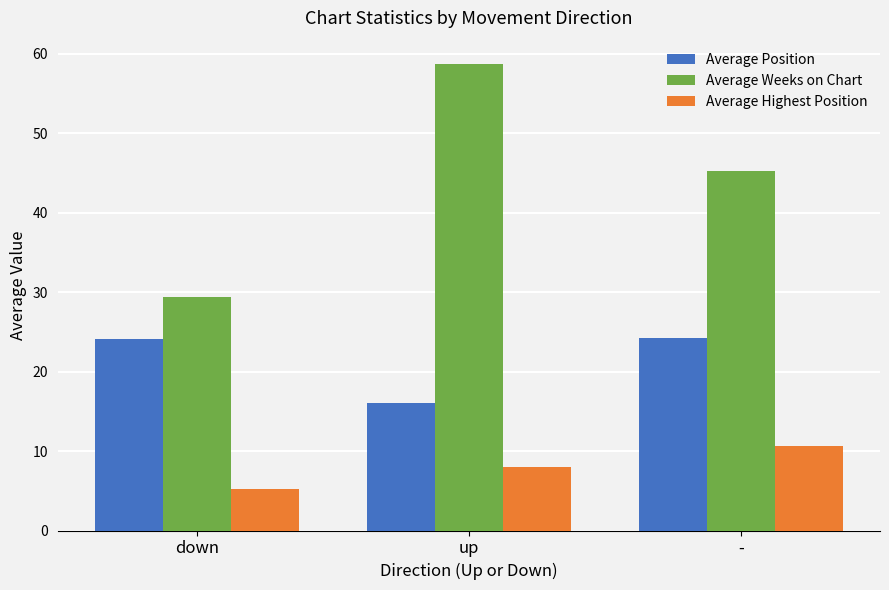

How many groups of bars are there?

3